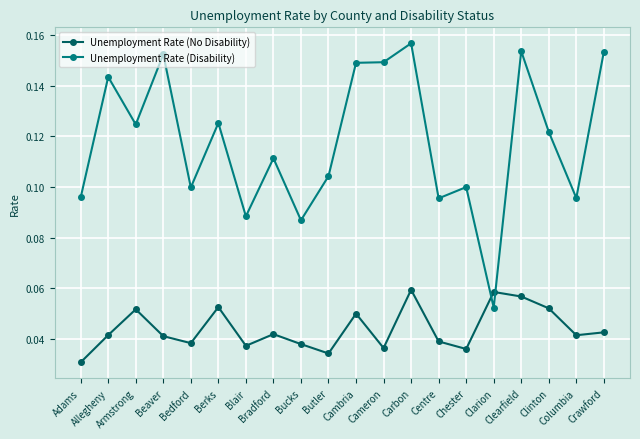

What position from the left is Berks?

6